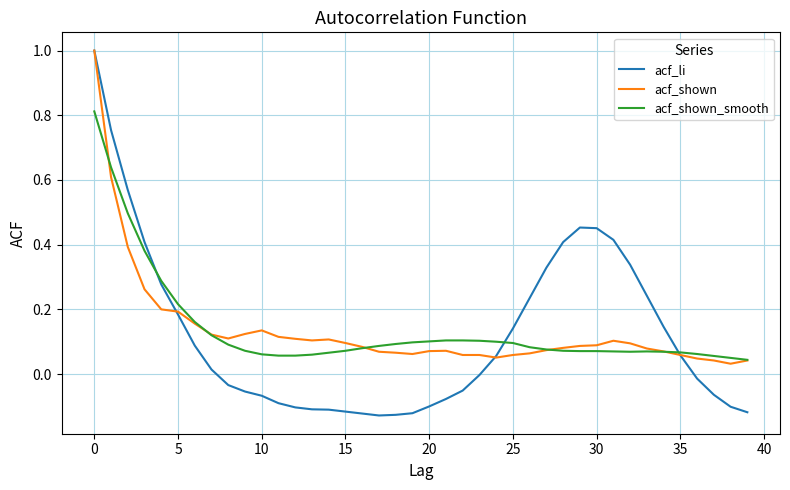

Which series has the largest range (max minus min)?

acf_li